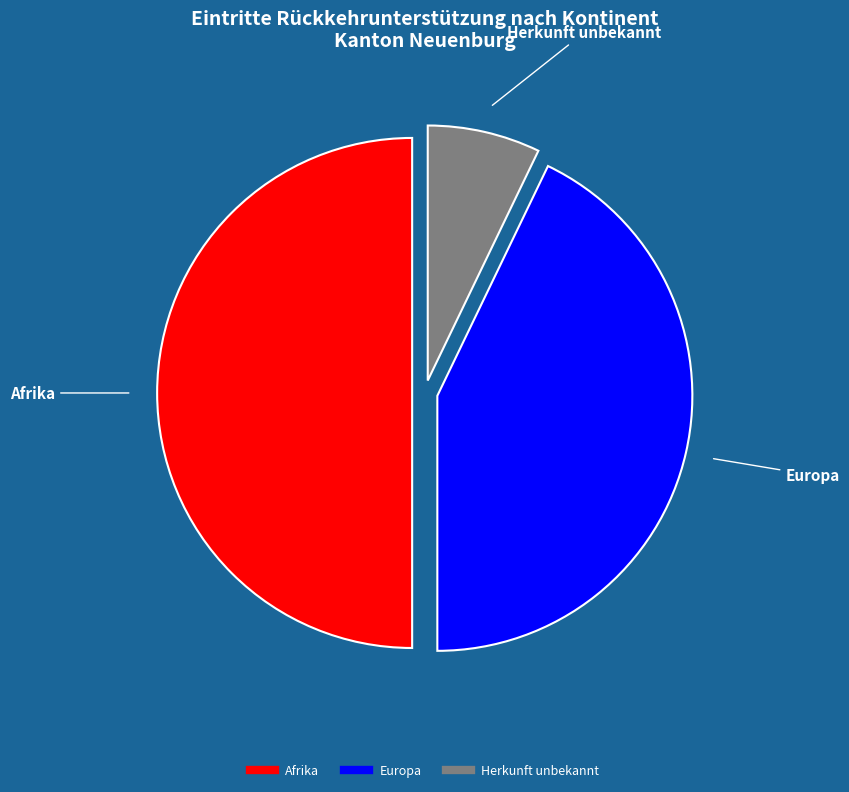

How many segments does this pie chart have?

3